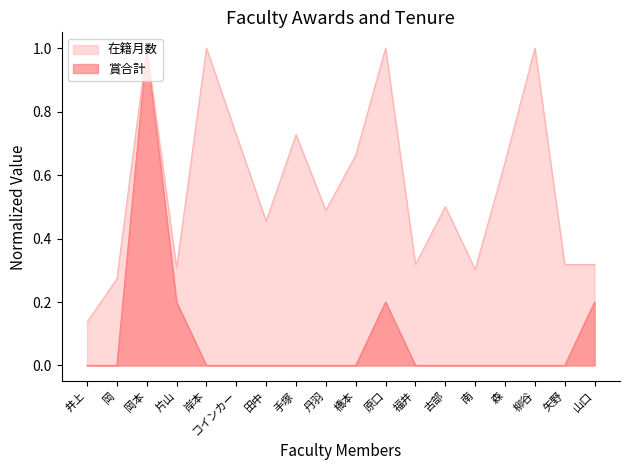

Reading right to left, what are all the values shown in this chart?

在籍月数: 0.3	0.3	1.0	0.6	0.3	0.5	0.3	1.0	0.7	0.5	0.7	0.5	0.7	1.0	0.3	1.0	0.3	0.1
賞合計: 0.2	0.0	0.0	0.0	0.0	0.0	0.0	0.2	0.0	0.0	0.0	0.0	0.0	0.0	0.2	1.0	0.0	0.0